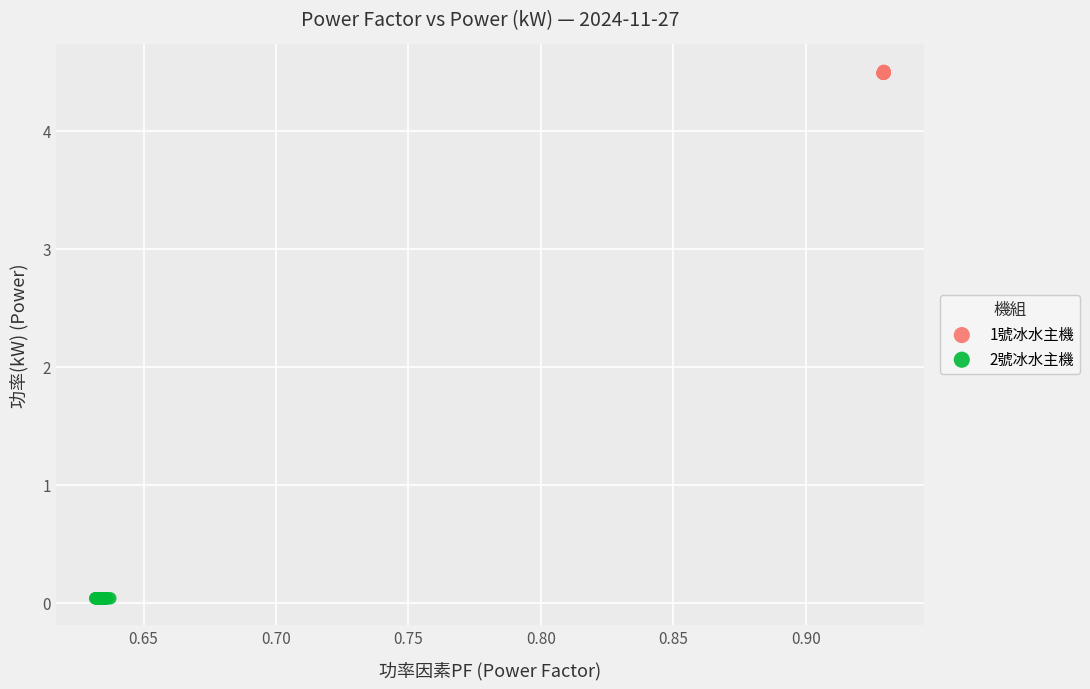

Which series reaches the maximum Y coordinate?

1號冰水主機